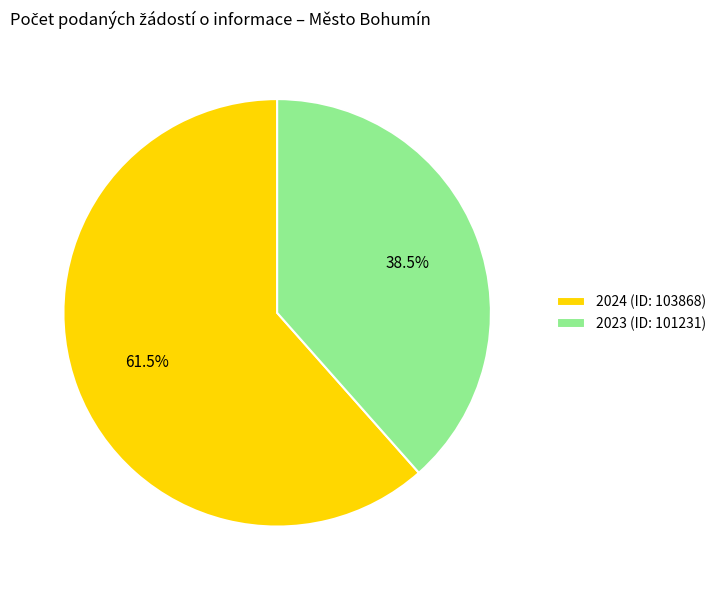

Approximately how many times larger is the value at 2023 (ID: 101231) compared to 2024 (ID: 103868)?

0.6